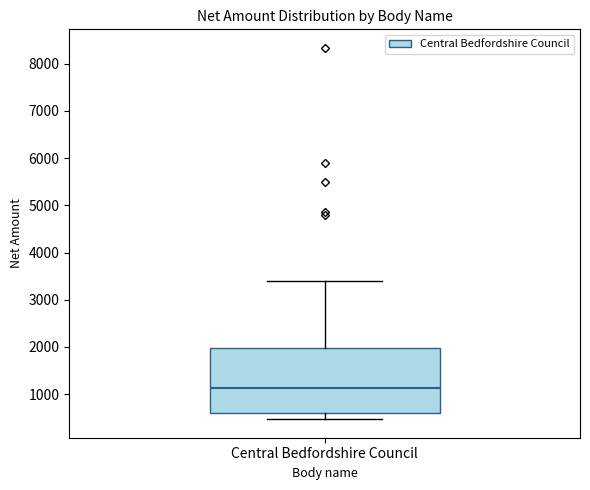

Read this box plot against the y-axis: the position of the median line, the range covered by the box, and the ends of both whiskers. The values are not printed on the chart, so give them approximately, as read against the axis.

median 1100, box 600 to 2000, whiskers 500 to 3400